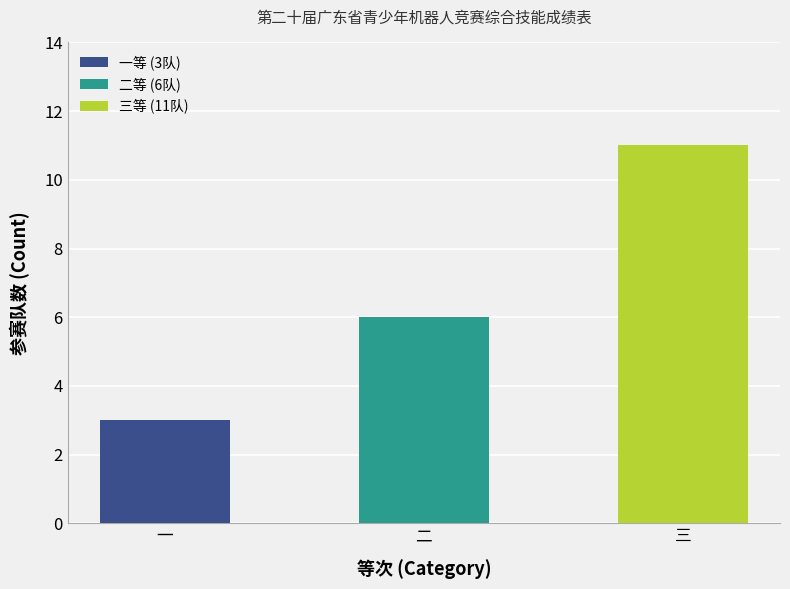

What is the change in value from 一 to 三?

+8